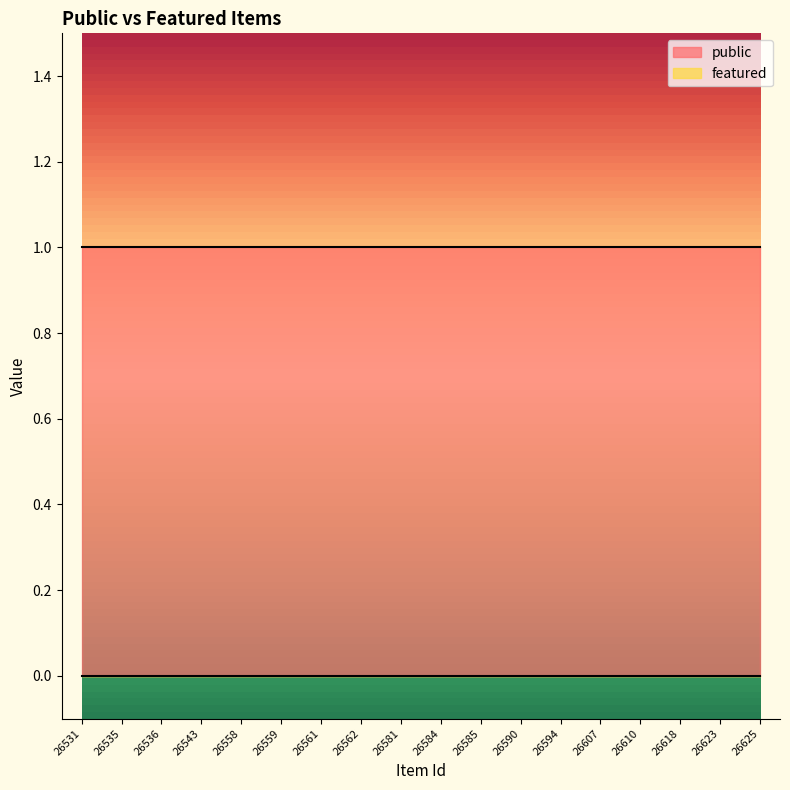

At which label does public reach its peak?

26531